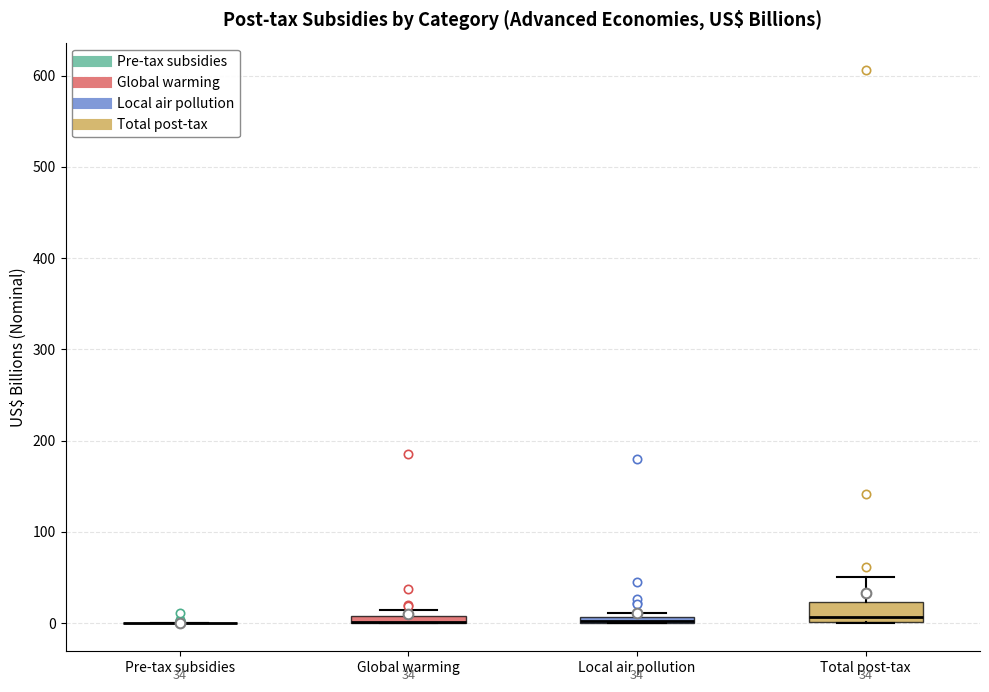

Comparing the boxes themselves (not the whiskers), which one is the tallest?

Total post-tax